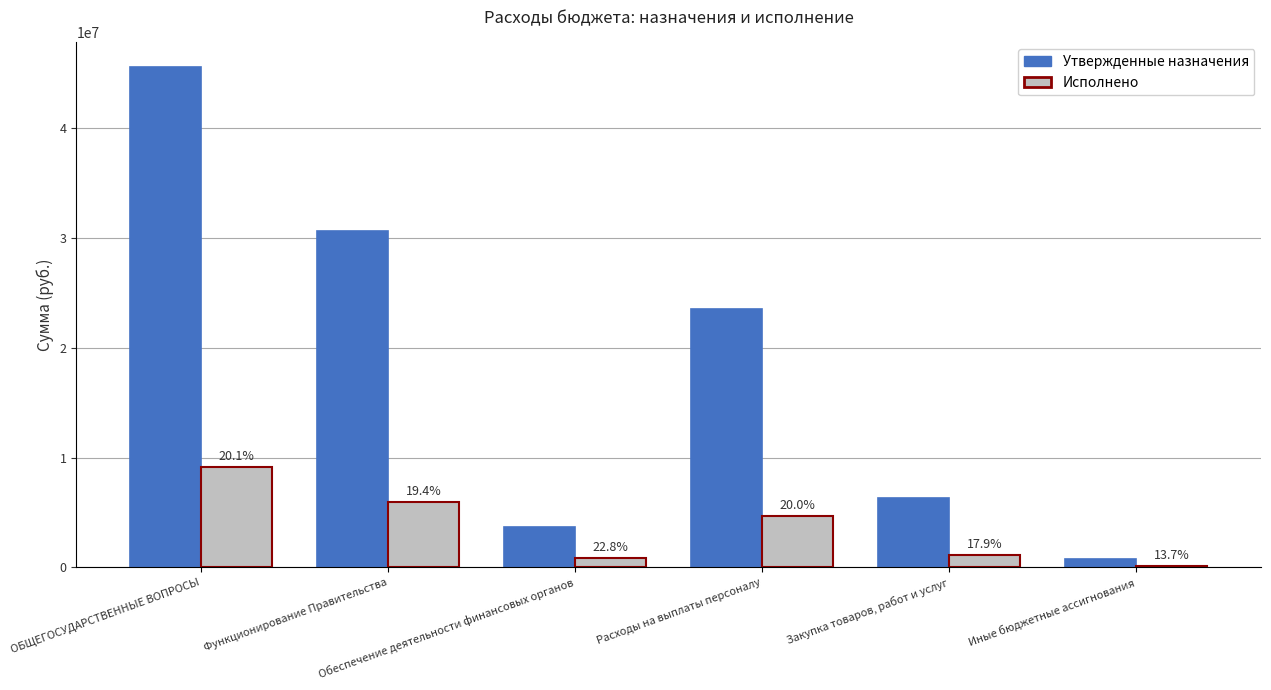

What are all the series names shown in the legend?

Утвержденные назначения, Исполнено